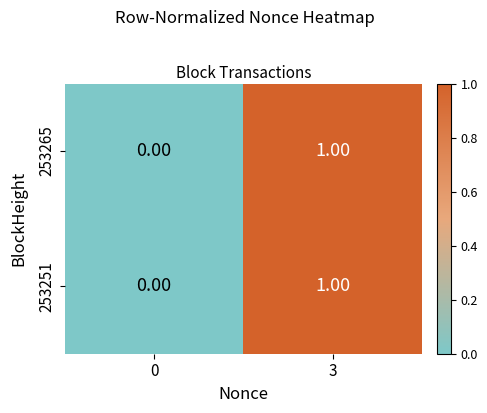

At which category is the sum across all series the highest?

3